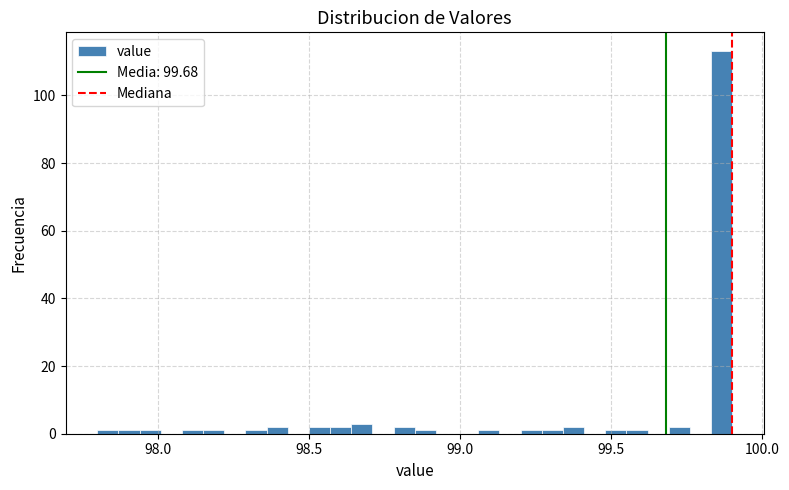

Read against the x-axis, roughly where is the centre of the tallest bar?

99.85